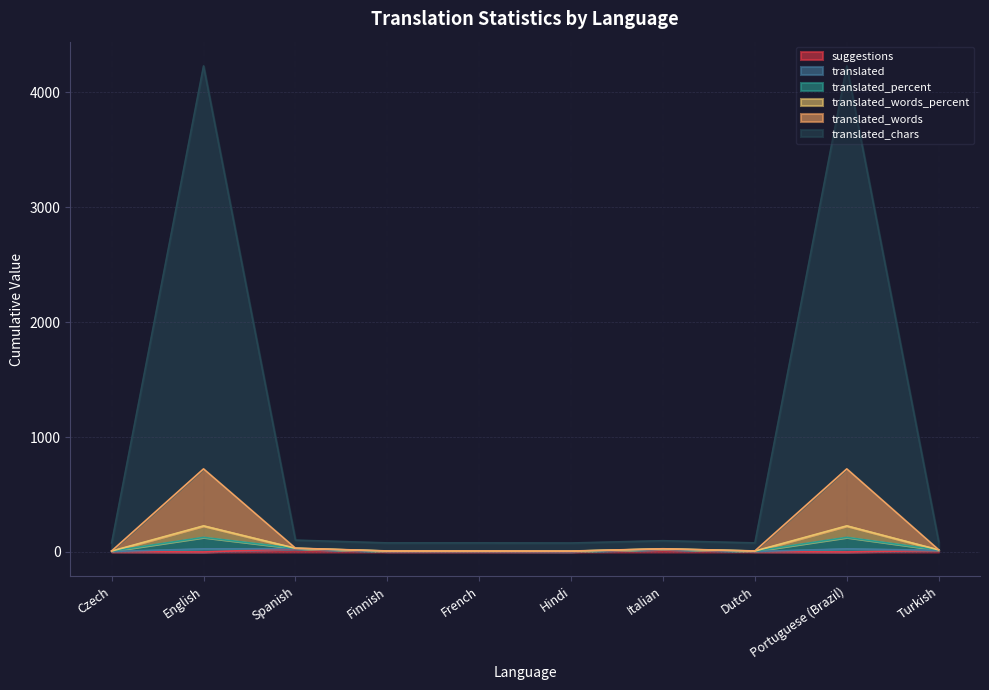

What position from the left is Turkish?

10